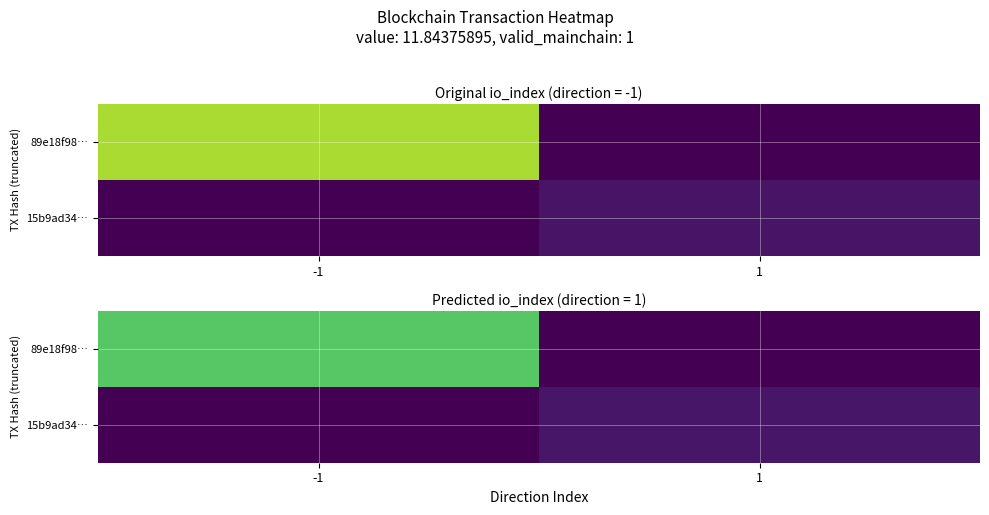

List the labels in order of 89e18f98… value, largest first.

-1, 1